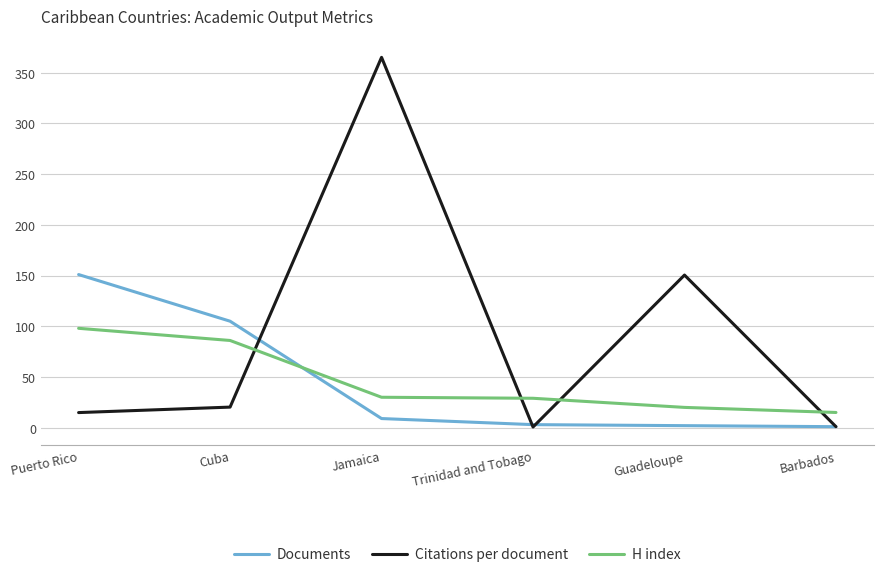

What are all the series names shown in the legend?

Documents, Citations per document, H index